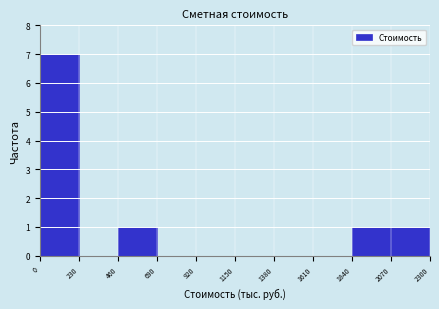

Reading left to right, transcribe this chart: for each bar, give the range it covers on the x-axis and its height. The values are not printed on the chart, so give them approximately, as read against the axis.

0 to 230: 7
230 to 460: 0
460 to 690: 1
690 to 920: 0
920 to 1150: 0
1150 to 1380: 0
1380 to 1610: 0
1610 to 1840: 0
1840 to 2070: 1
2070 to 2300: 1